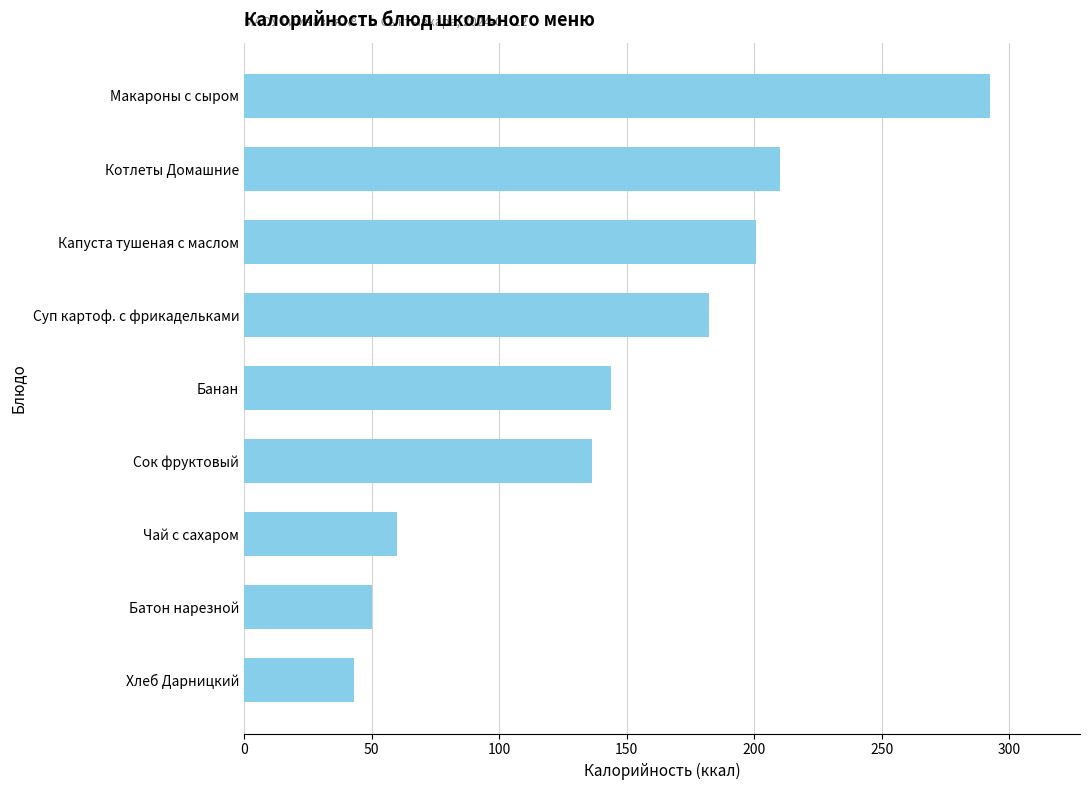

List the labels in order of value, smallest first.

Хлеб Дарницкий, Батон нарезной, Чай с сахаром, Сок фруктовый, Банан, Суп картоф. с фрикадельками, Капуста тушеная с маслом, Котлеты Домашние, Макароны с сыром